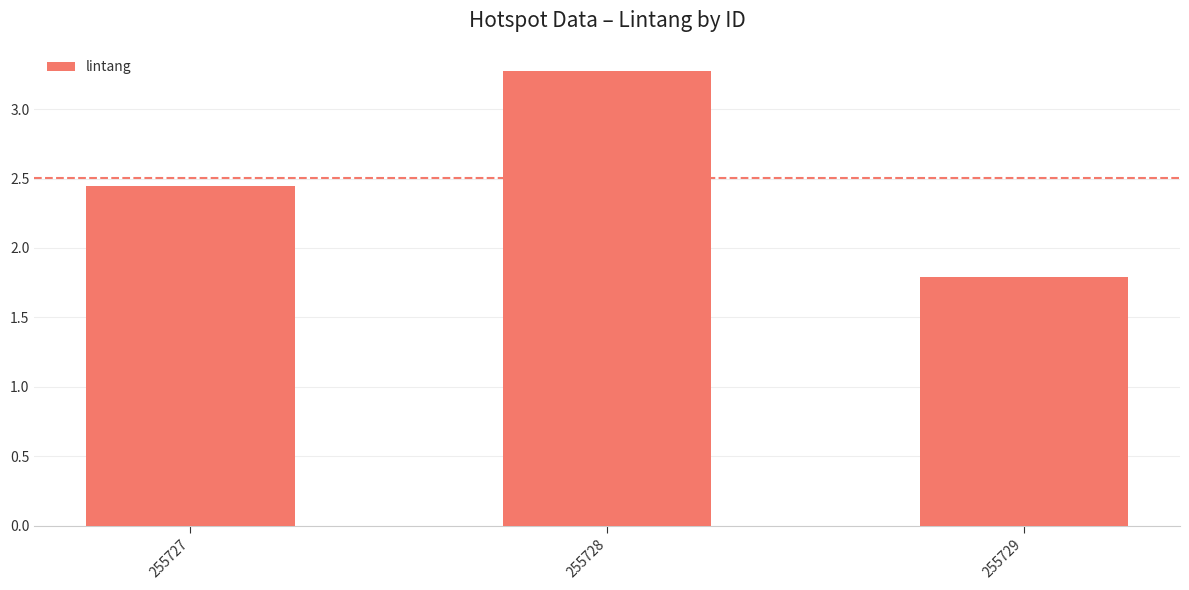

What is the minimum value shown in the chart?

1.8